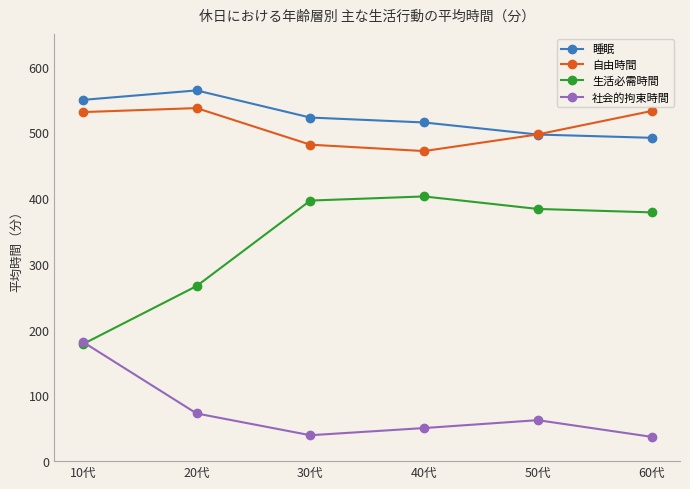

In 社会的拘束時間, how many points are lower than both neighbors (excluding endpoints)?

1